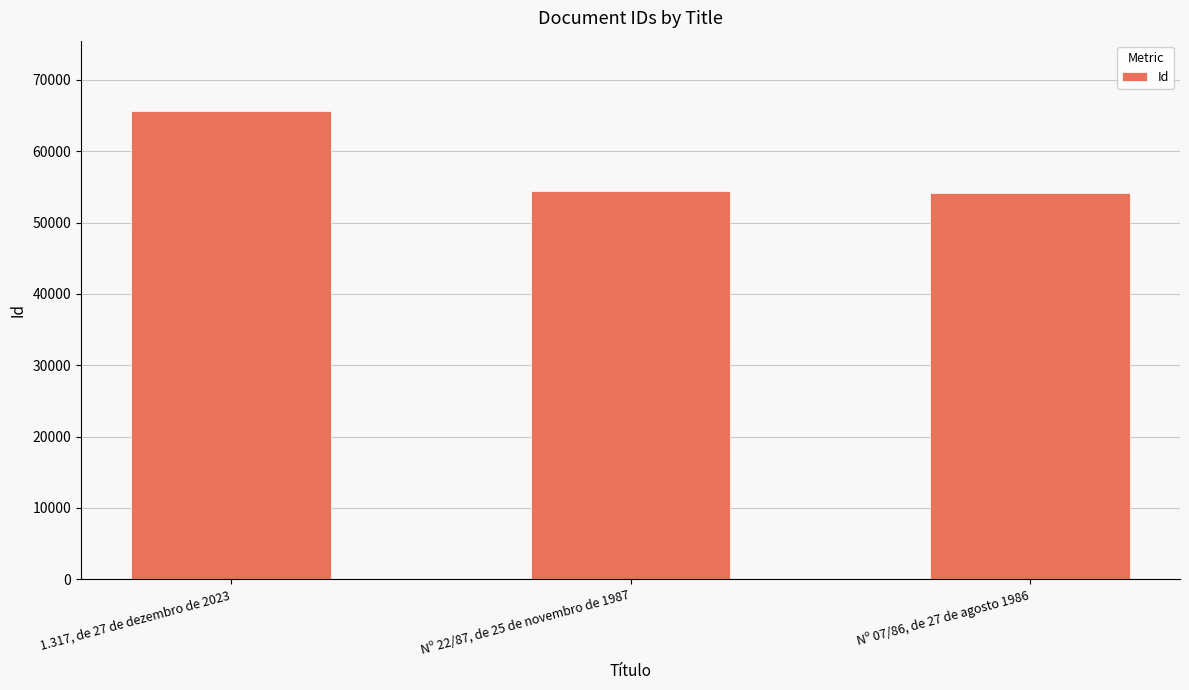

What is the smallest value displayed?

54210